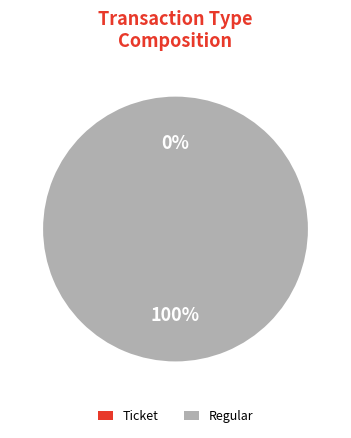

Is Regular the majority of the pie?

Yes